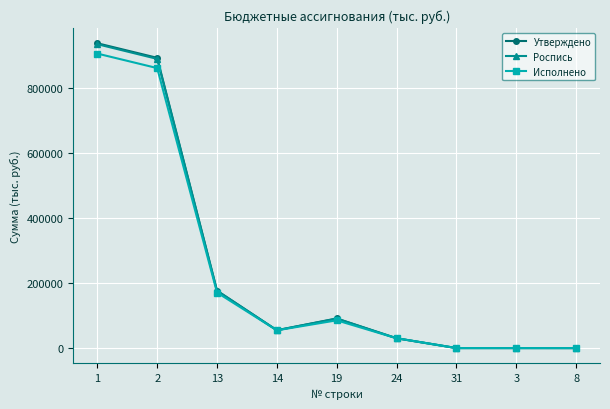

Is it true that Утверждено equals 88023.4 at 14?

False